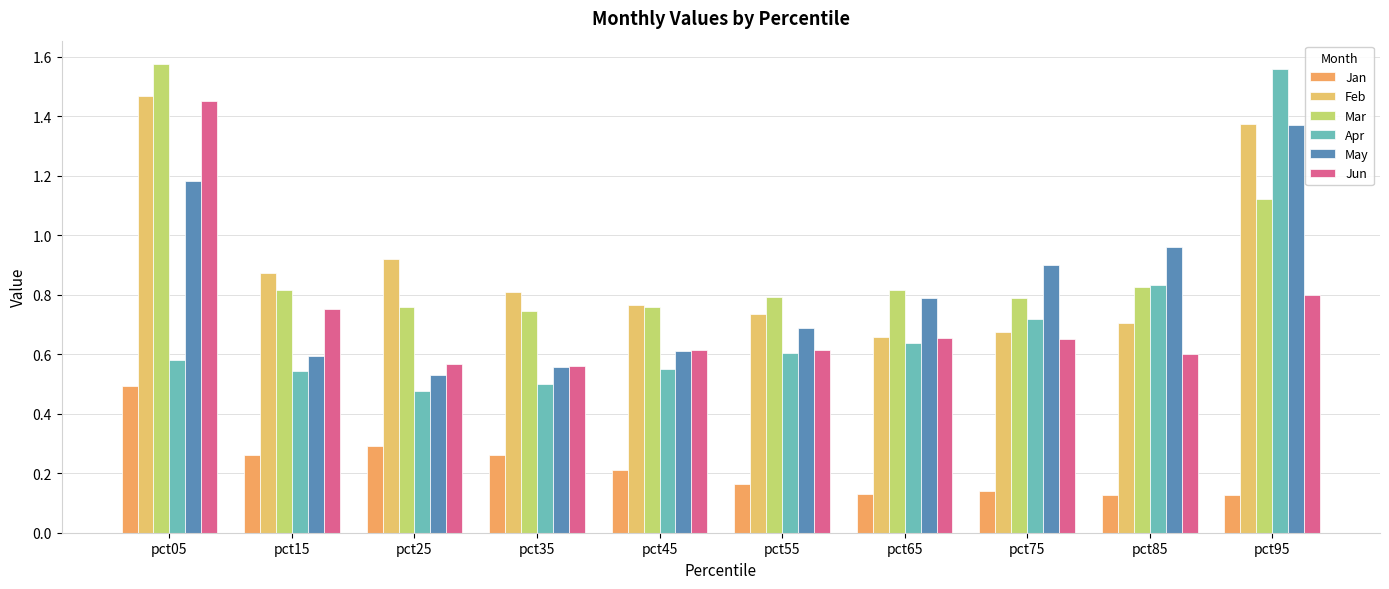

Which series has the largest range (max minus min)?

Apr